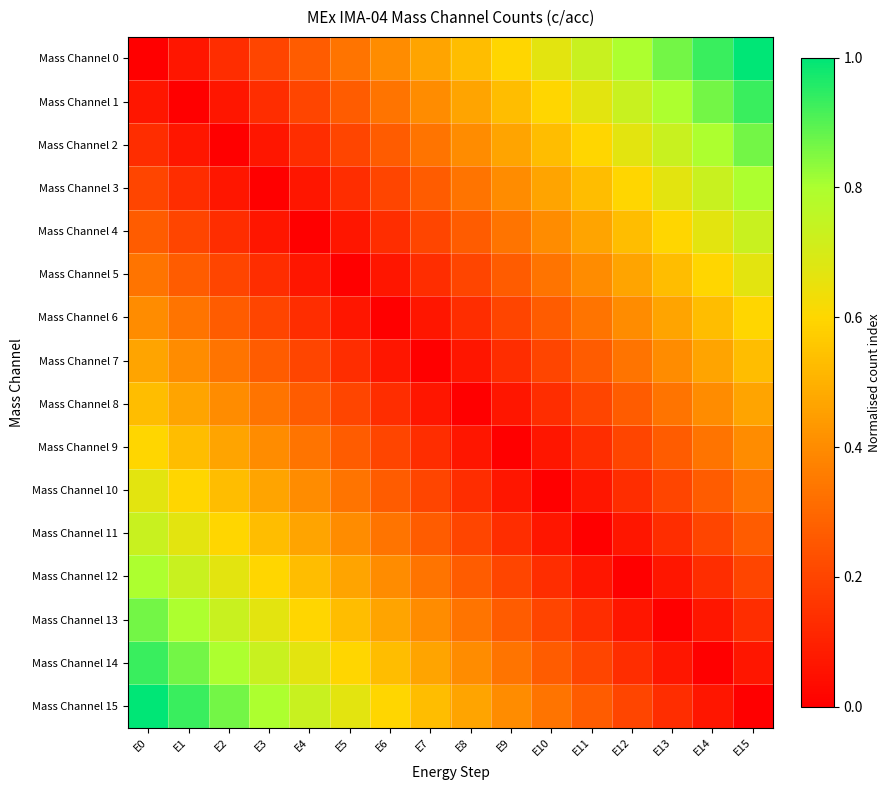

What is the maximum value shown in the chart?

1.0